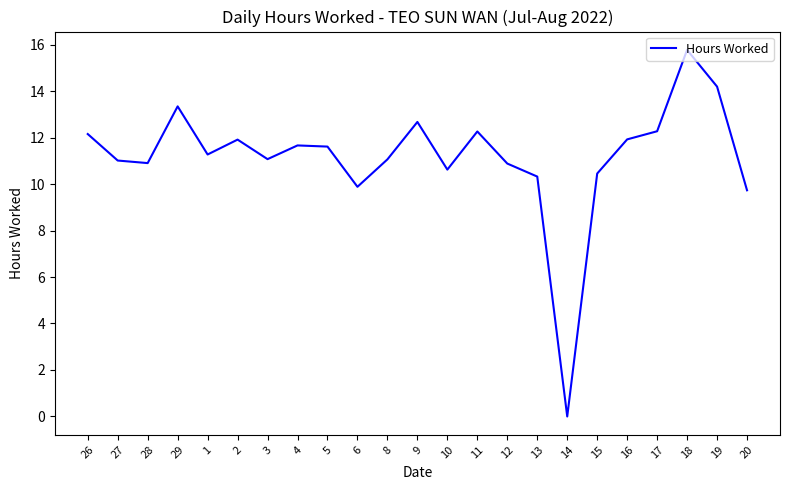

True or false: the data has more than 1 interior local peaks.

True